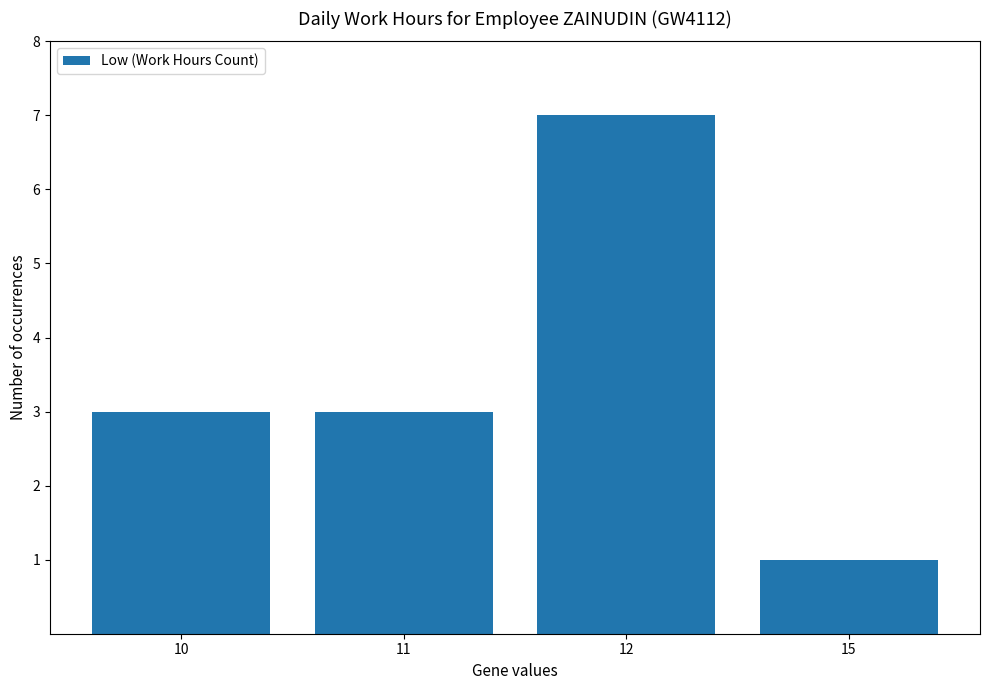

Reading left to right, list all the values displayed in this chart.

10=3	11=3	12=7	15=1